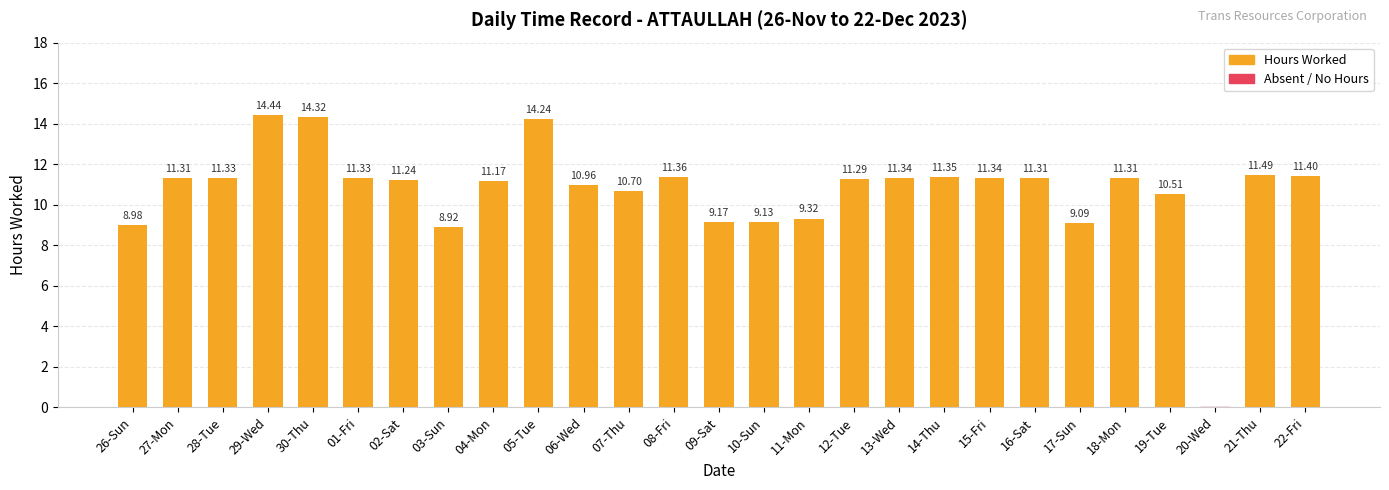

Where is the data nearest to the value 7?

03-Sun